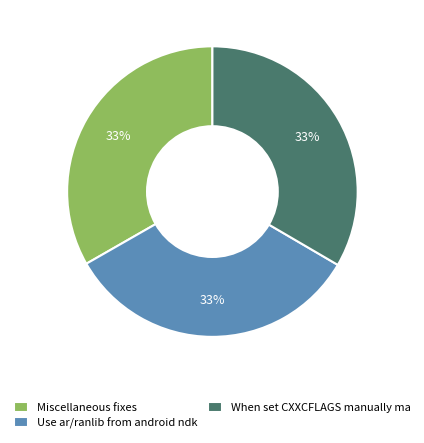

Approximately how many times larger is the value at When set CXXCFLAGS manually ma compared to Miscellaneous fixes?

1.0